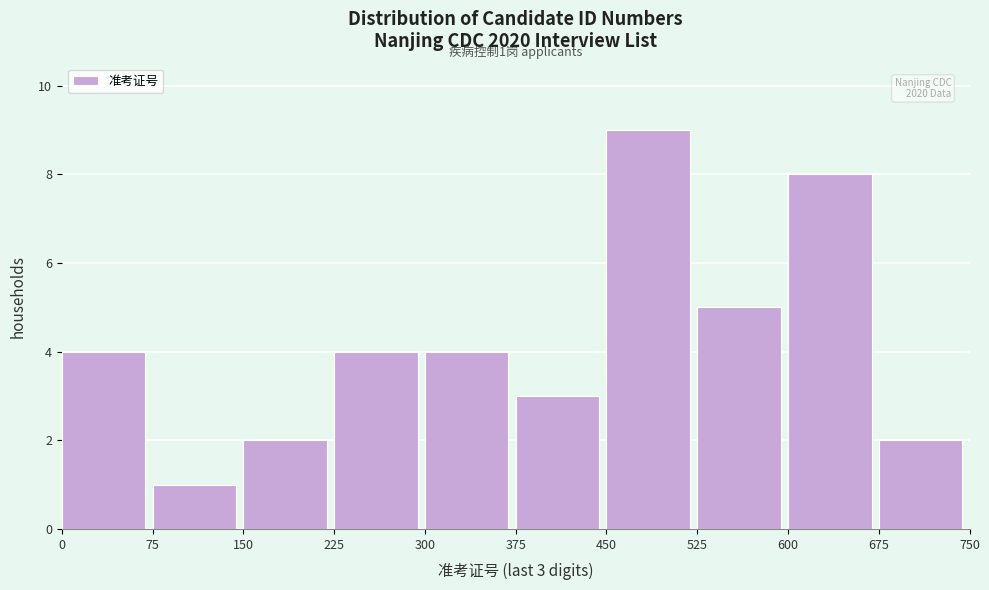

Which range on the x-axis has the tallest bar?

450 to 525